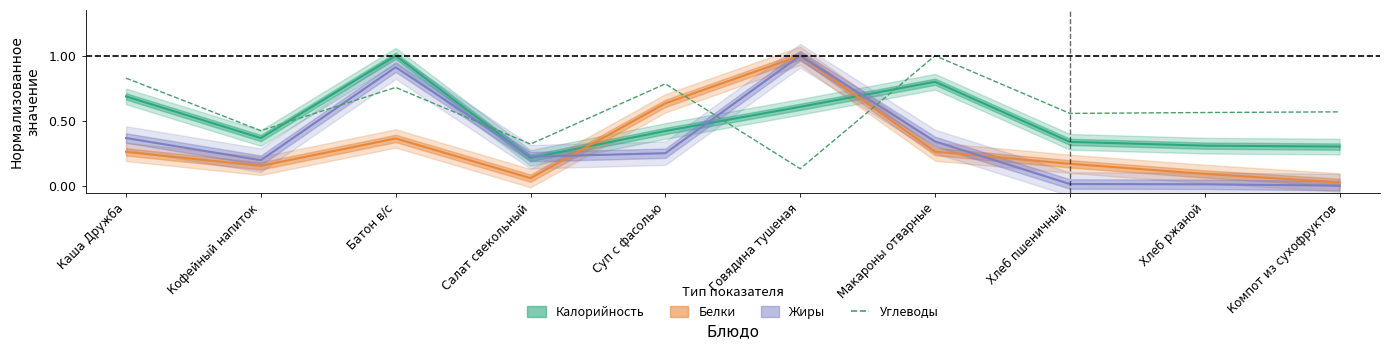

What position from the right is Макароны отварные?

4